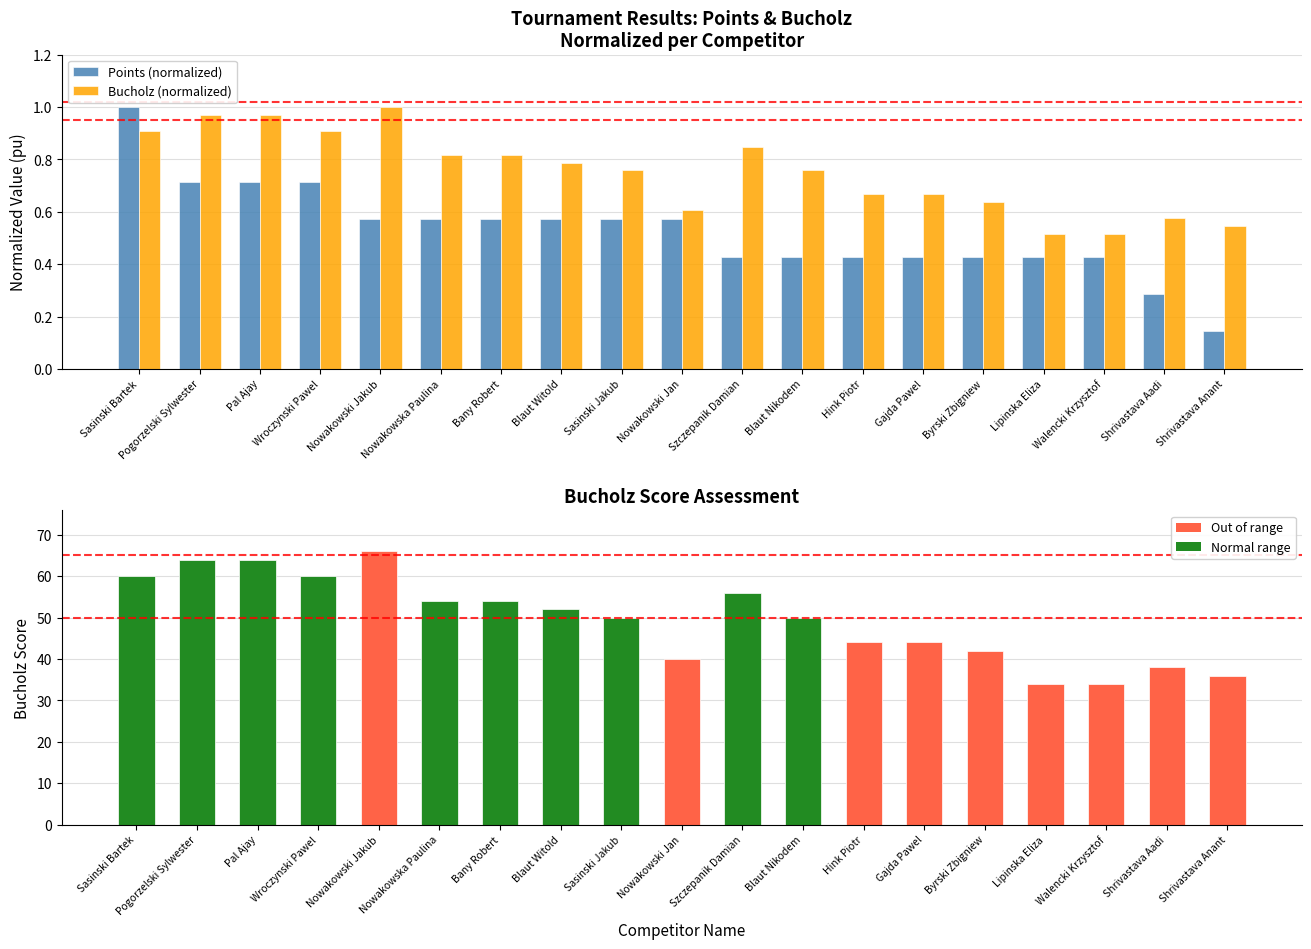

How many data points does each series have?

19